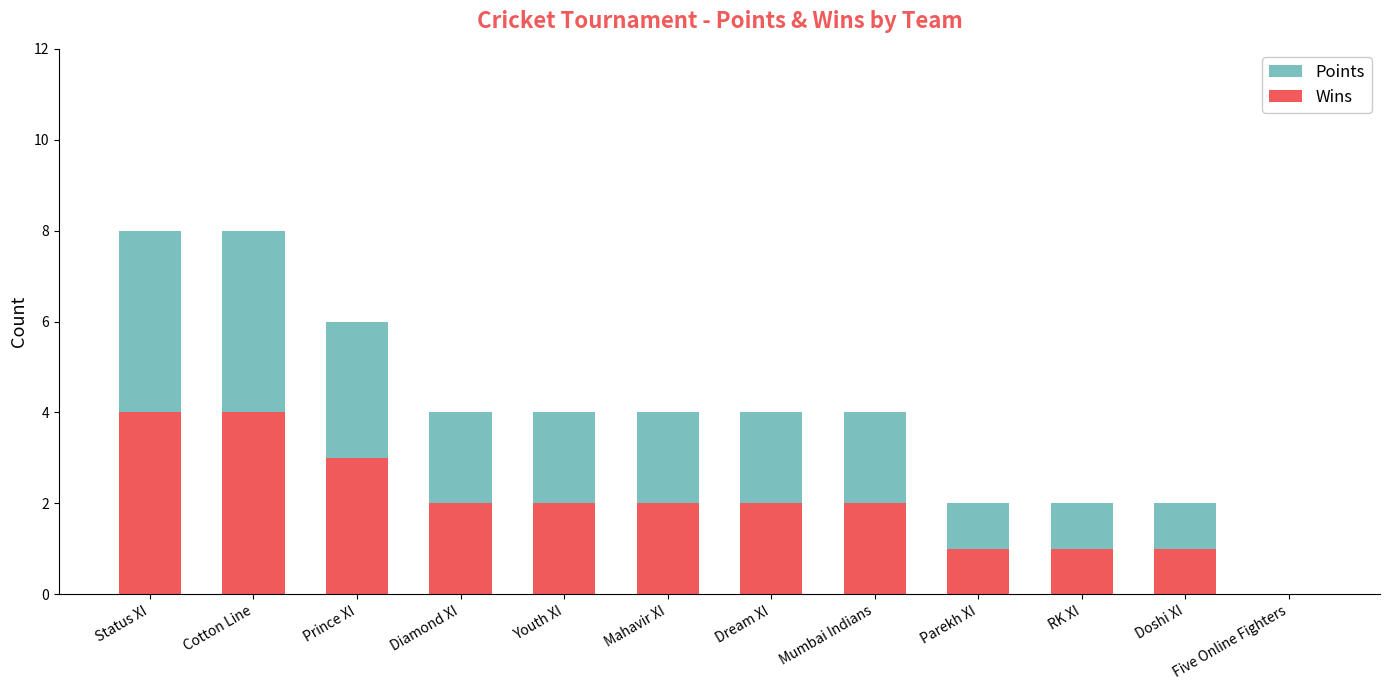

Rank the series by their average value, from highest to lowest.

Points, Wins